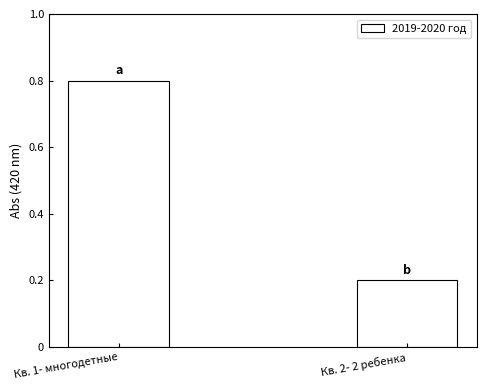

What is the minimum value shown in the chart?

0.2